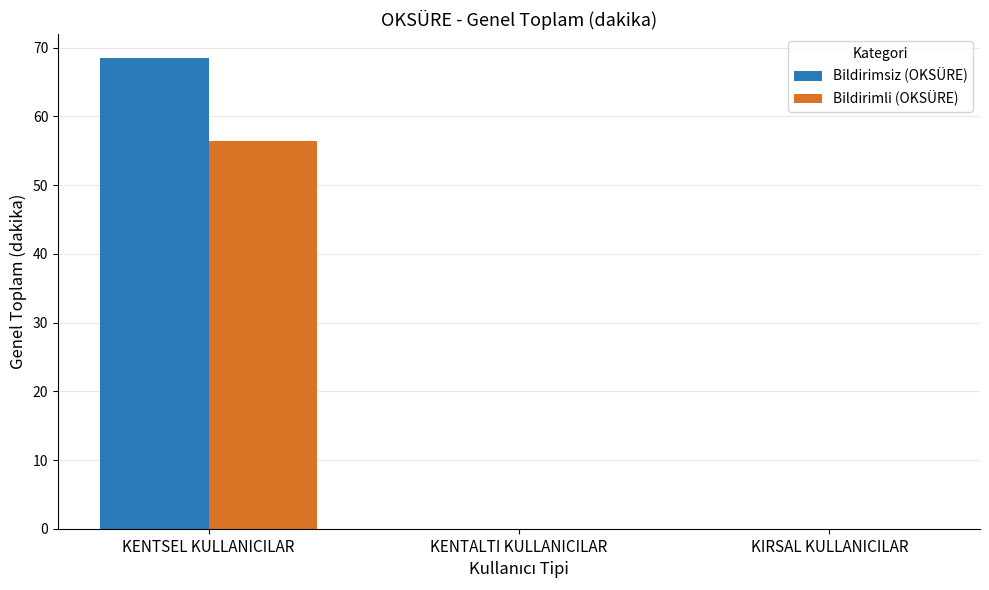

True or false: Bildirimli (OKSÜRE) has a value of 0.0 at KENTALTI KULLANICILAR.

True